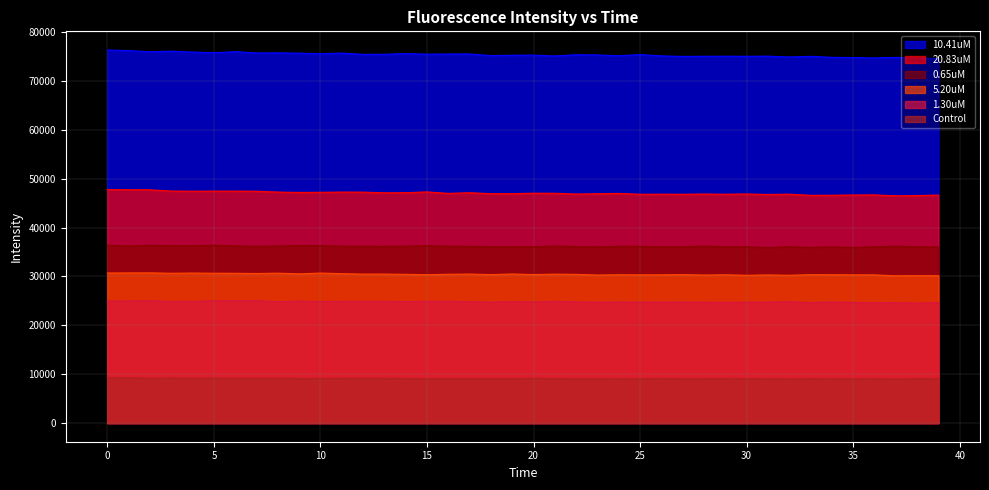

True or false: 0.65uM and 20.83uM cross at least once.

False